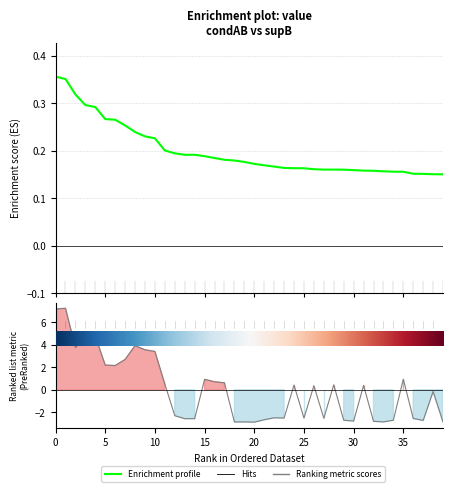

What is the greatest value displayed?

0.4